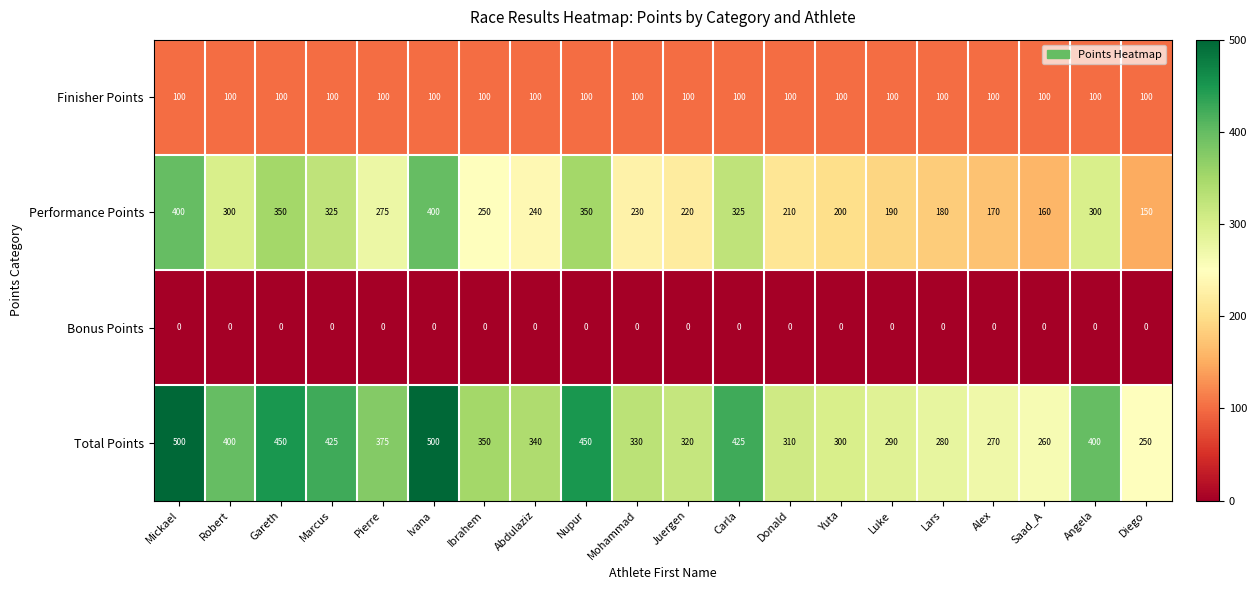

What is the maximum value shown in the chart?

500